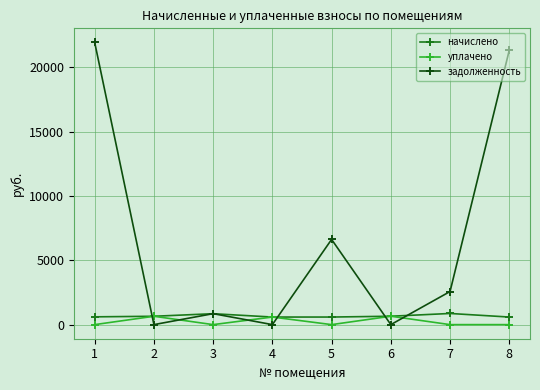

Where is the first local minimum for задолженность?

2